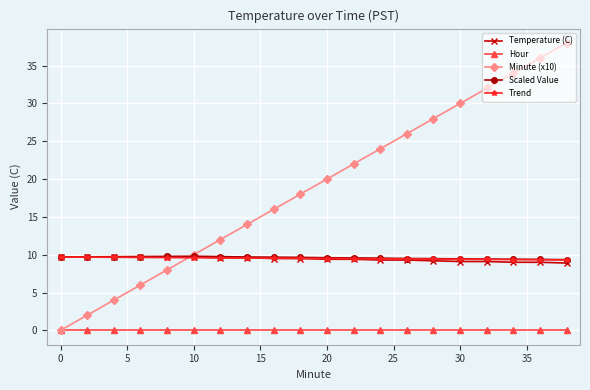

True or false: Minute (x10) has more than 0 interior local peaks.

False